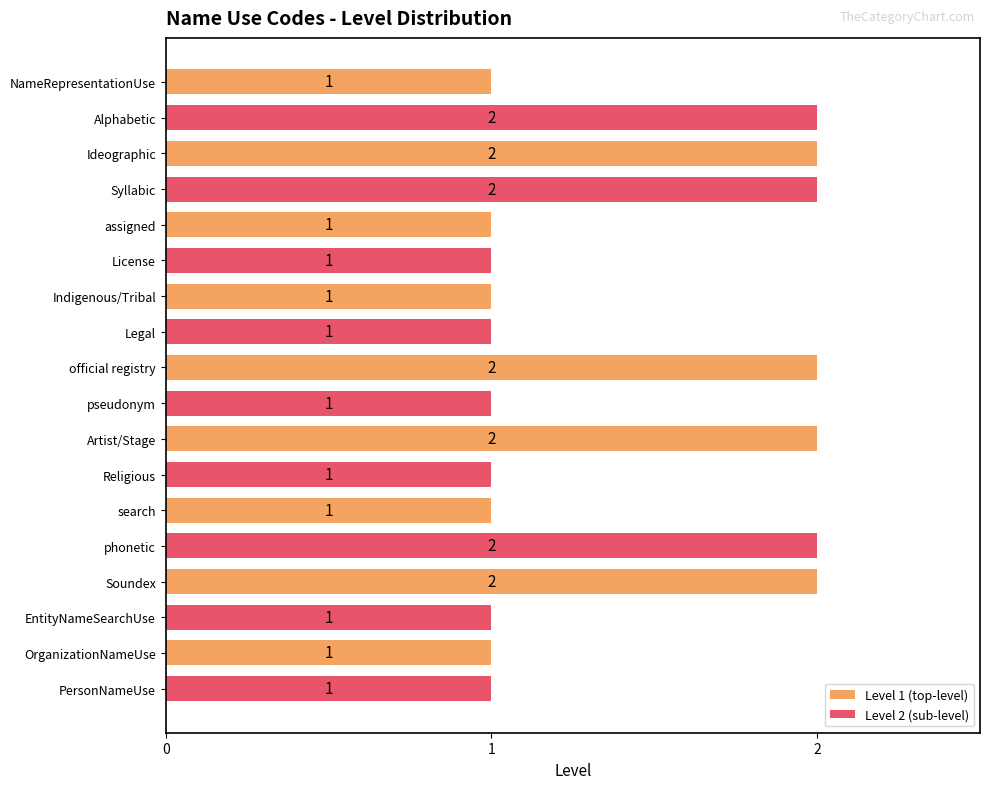

What is the sum of all values?

25